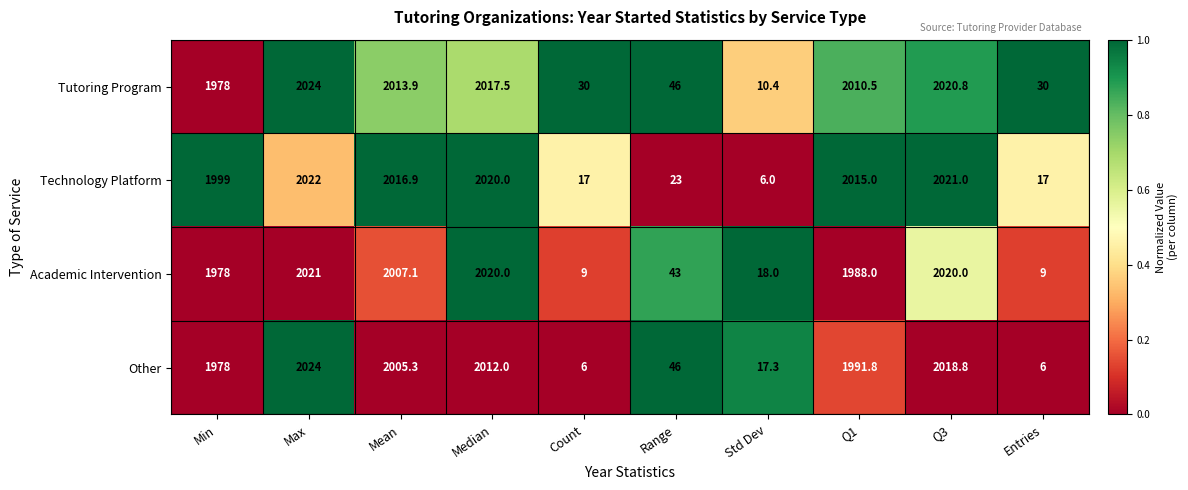

What is the difference between the maximum and minimum values in the Other series?

2018.0